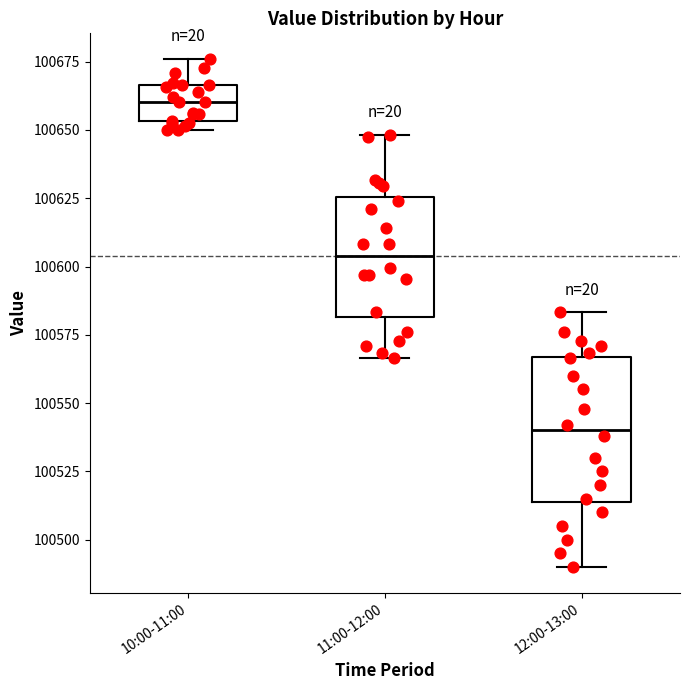

Which box's median line is the highest?

10:00-11:00